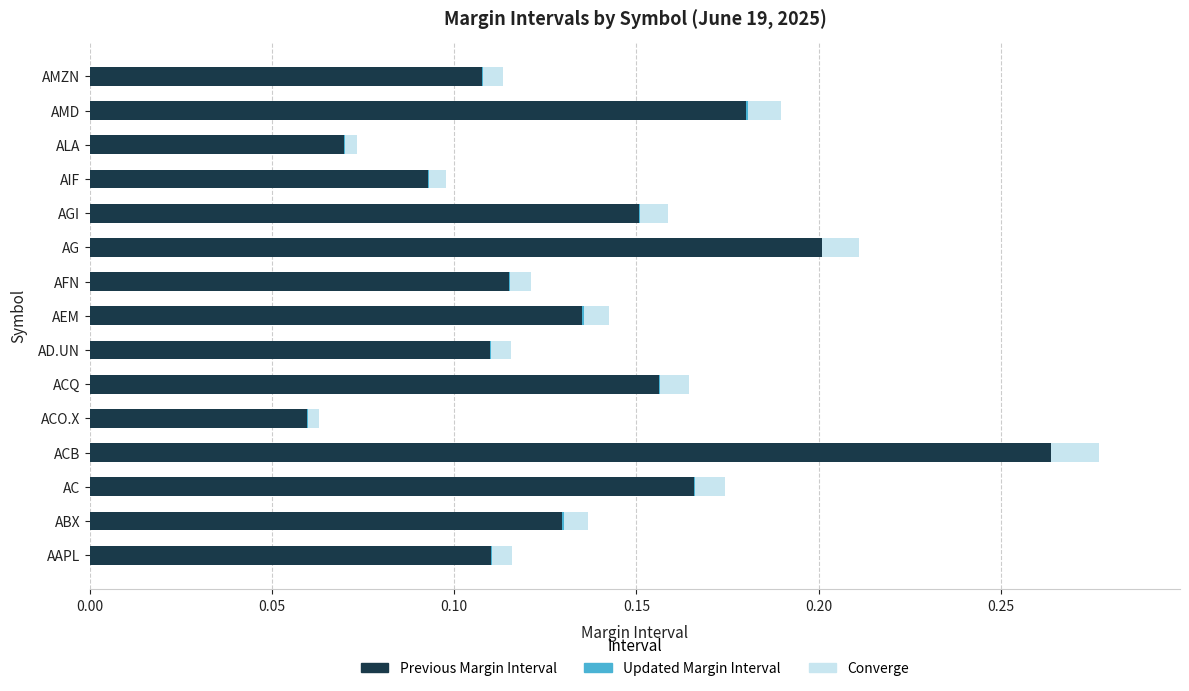

At which category is the sum across all series the highest?

ACB